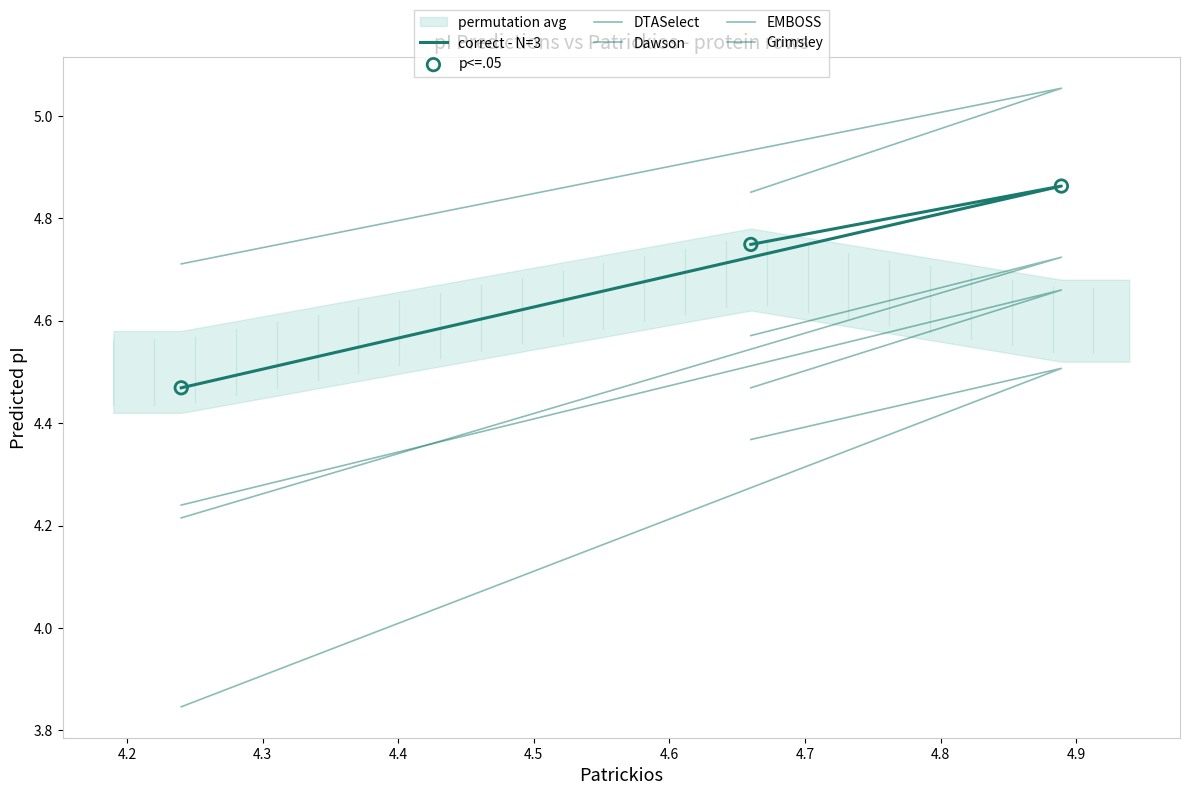

At how many categories does at least one series exceed 4?

3